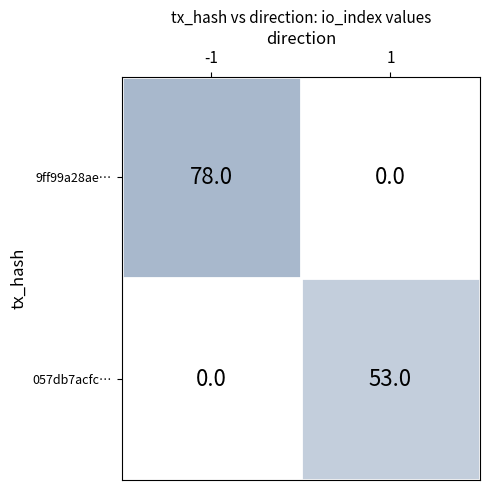

Reading left to right, transcribe all the data shown in this chart.

9ff99a28ae…: -1=78	1=0
057db7acfc…: -1=0	1=53